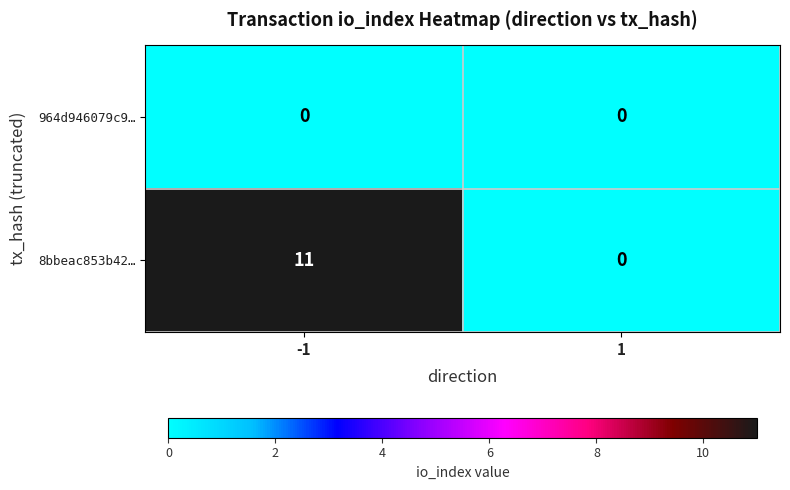

Reading right to left, list all the values displayed in this chart.

964d946079c9…: 1=0	-1=0
8bbeac853b42…: 1=0	-1=11